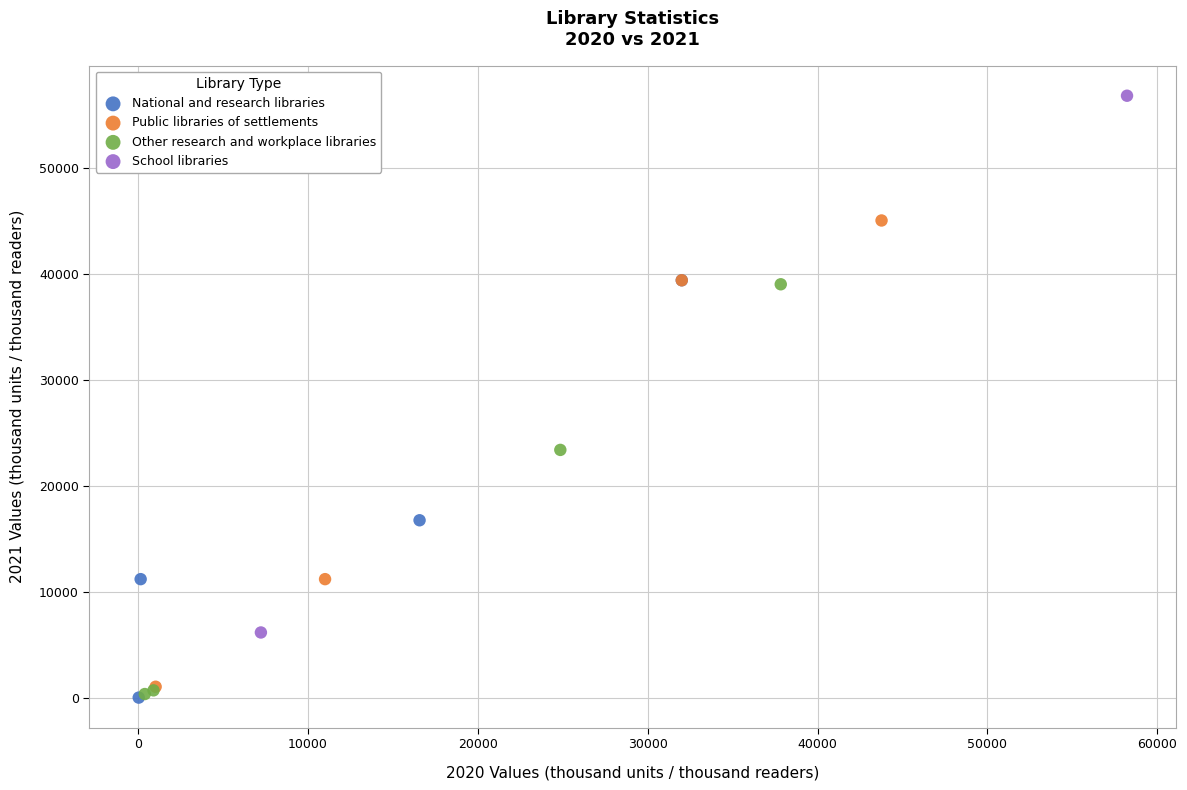

Which series contains the highest Y value?

School libraries